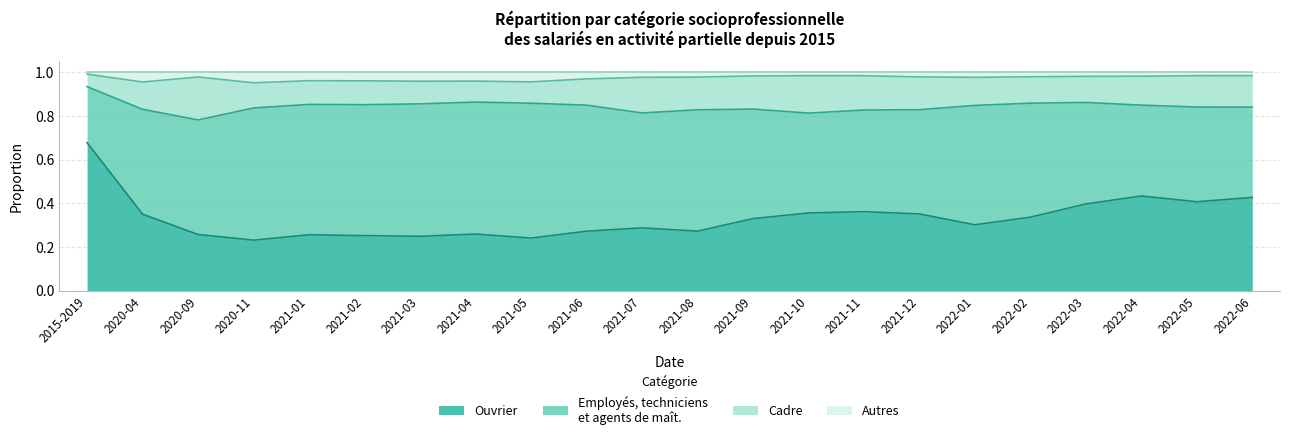

True or false: Autres and Ouvrier cross at least once.

False